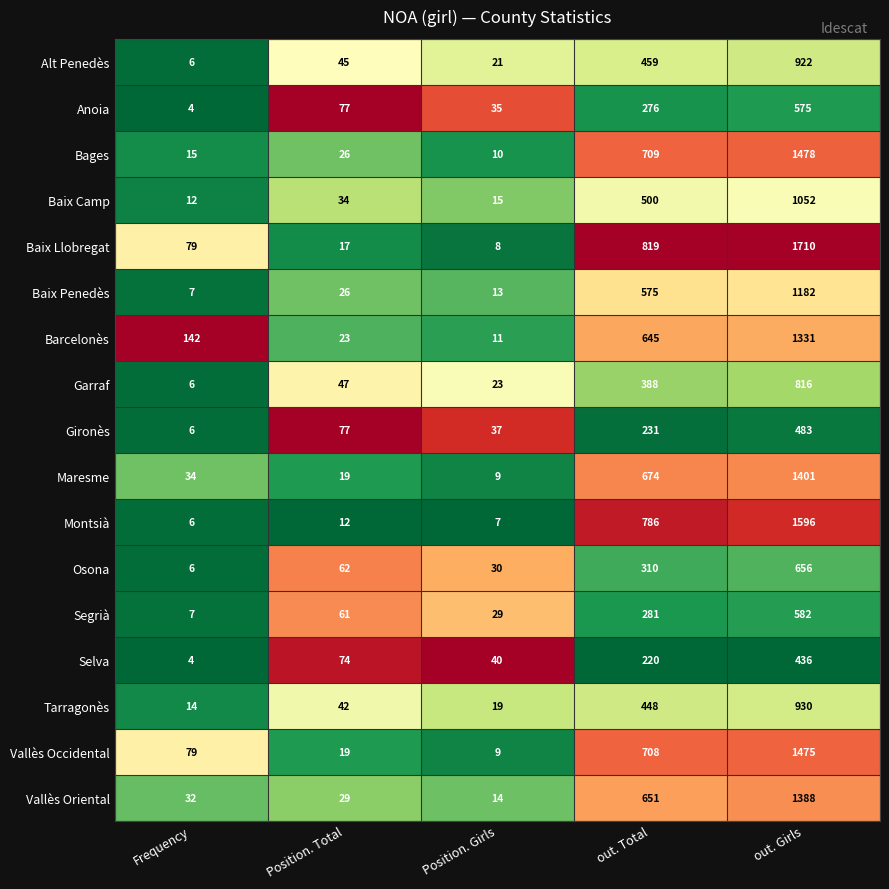

Rank the series at out. Girls from highest to lowest value.

Baix Llobregat, Montsià, Bages, Vallès Occidental, Maresme, Vallès Oriental, Barcelonès, Baix Penedès, Baix Camp, Tarragonès, Alt Penedès, Garraf, Osona, Segrià, Anoia, Gironès, Selva